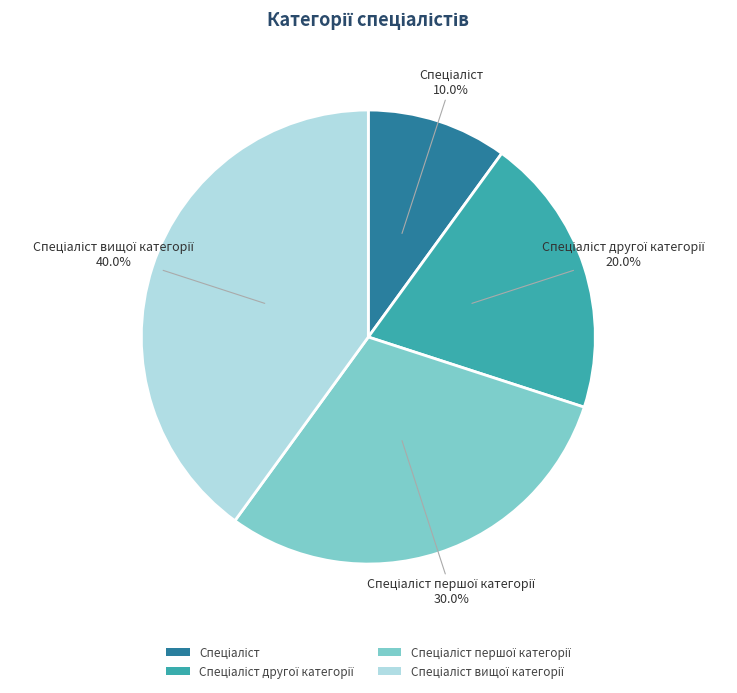

Is there any slice that represents more than half of the pie?

No